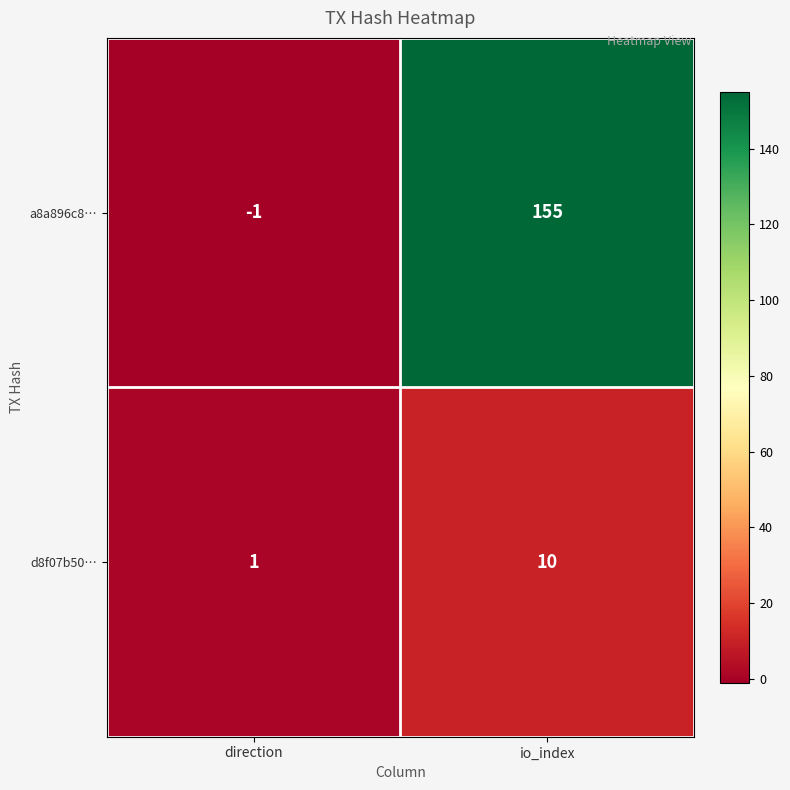

The value of a8a896c8… at direction is -2. True or false?

False